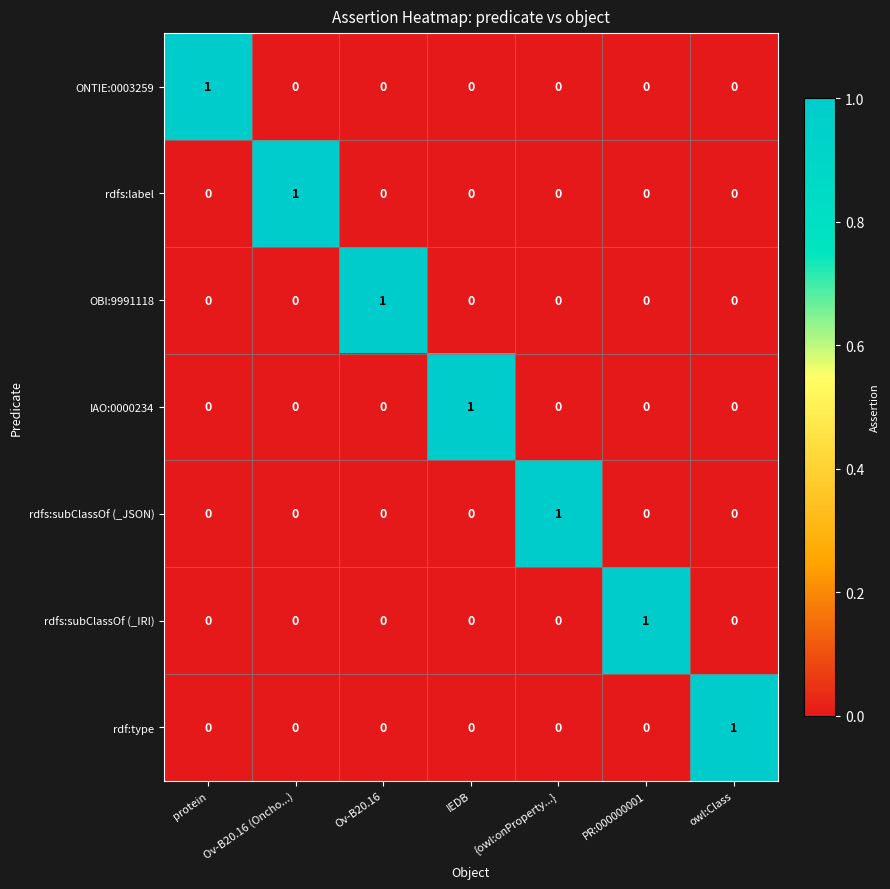

True or false: rdfs:label has a value of 0 at {owl:onProperty...}.

True